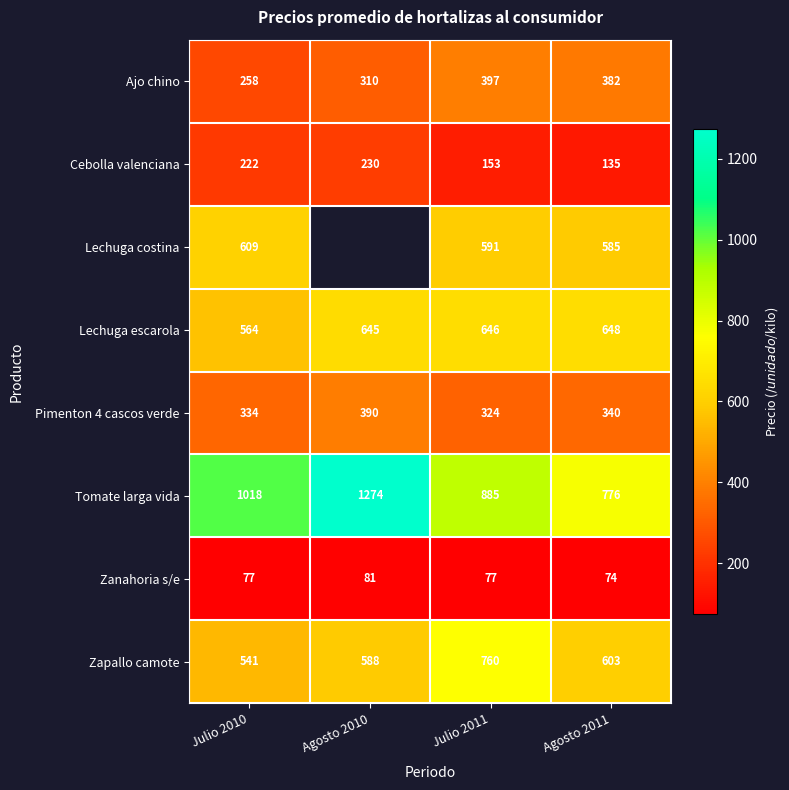

What is the total value across all series at Agosto 2011?

3543